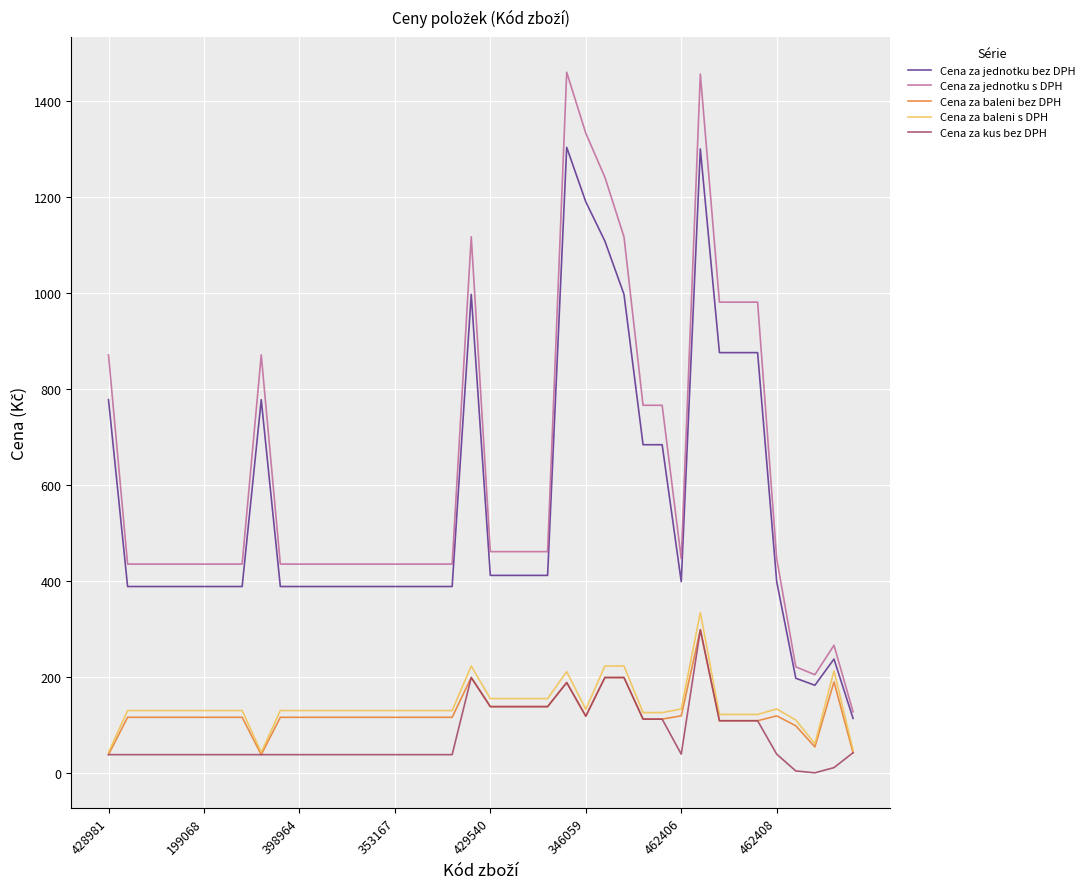

True or false: Cena za baleni bez DPH and Cena za jednotku bez DPH cross at least once.

False